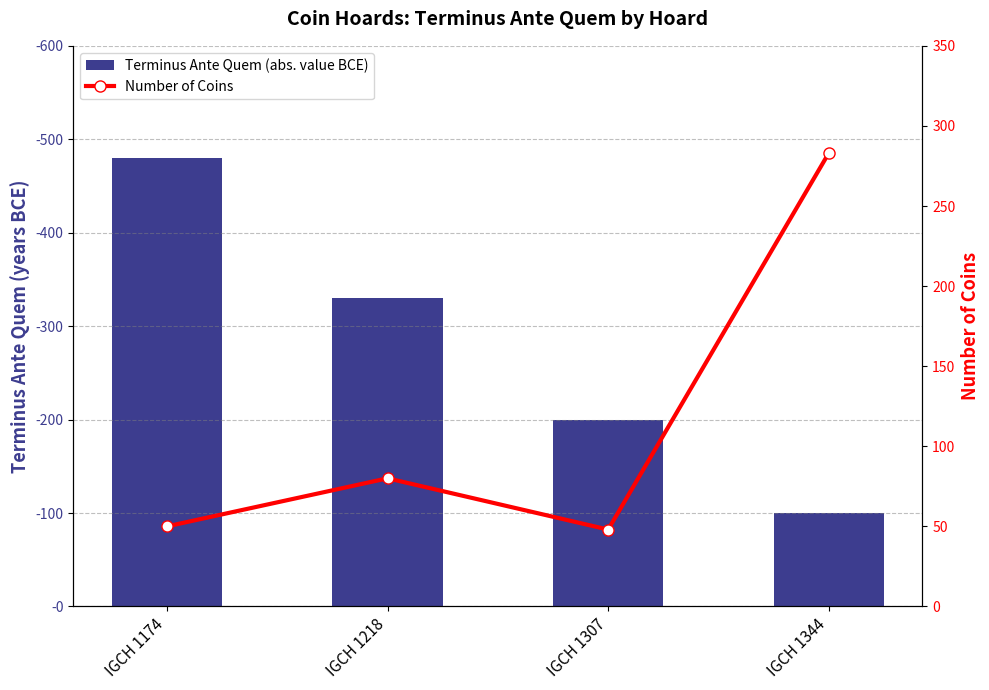

At which label does Number of Coins first exceed 80?

IGCH 1344